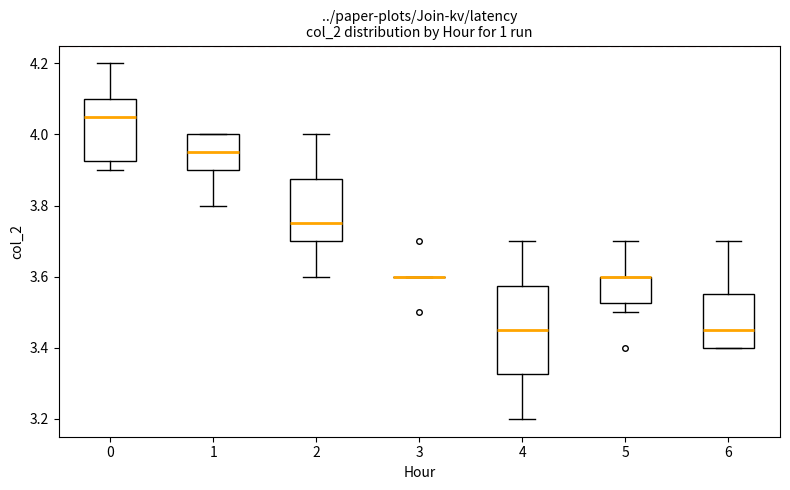

Reading left to right, read every box against the y-axis: the position of its median line, the range the box covers, and the ends of its whiskers. The values are not printed on the chart, so give them approximately, as read against the axis.

0: median 4.06, box 3.92 to 4.10, whiskers 3.90 to 4.20
1: median 3.96, box 3.90 to 4.00, whiskers 3.80 to 4.00
2: median 3.76, box 3.70 to 3.88, whiskers 3.60 to 4.00
3: box collapsed to a line at 3.60, whiskers 3.60 to 3.60
4: median 3.46, box 3.32 to 3.58, whiskers 3.20 to 3.70
5: median 3.60 (drawn on the box's upper edge), box 3.52 to 3.60, whiskers 3.50 to 3.70
6: median 3.46, box 3.40 to 3.56, whiskers 3.40 to 3.70